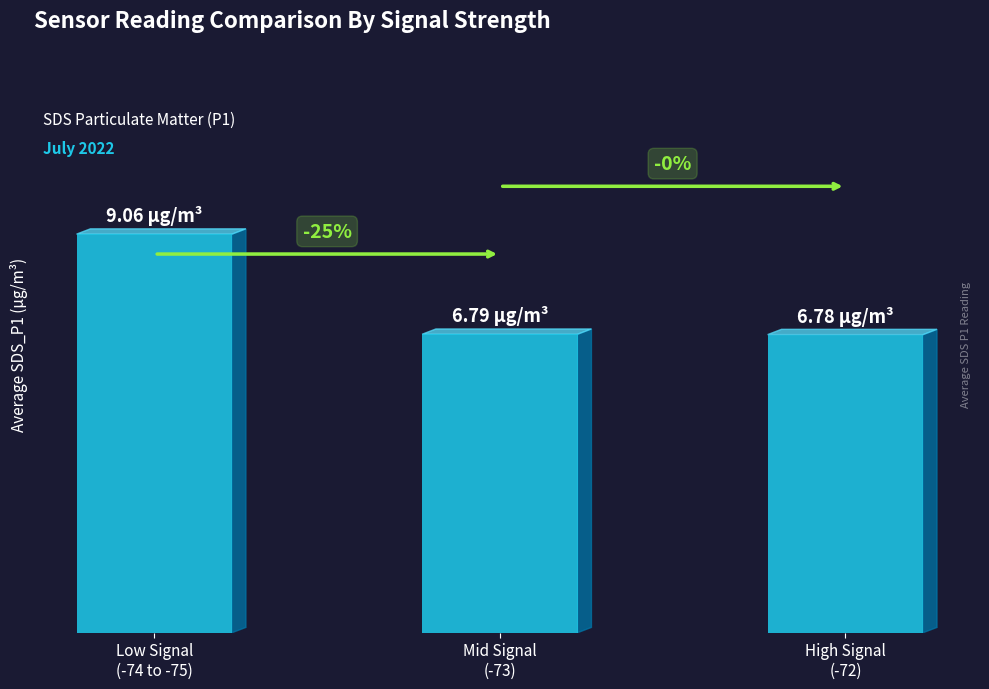

Reading left to right, list all the values displayed in this chart.

9.1	6.8	6.8